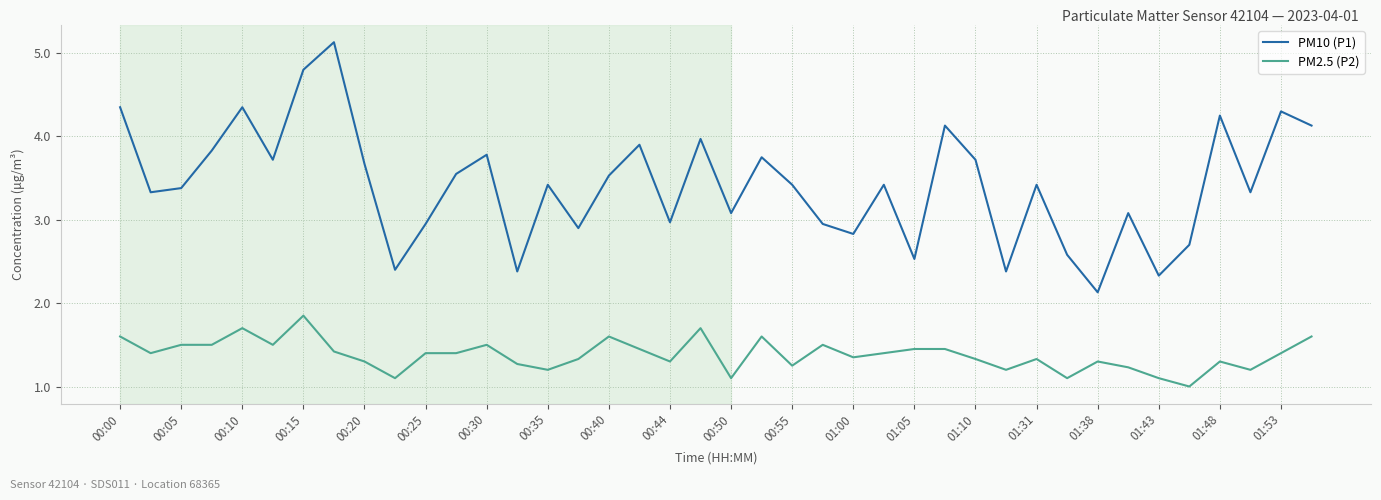

True or false: PM10 (P1) and PM2.5 (P2) cross at least once.

False